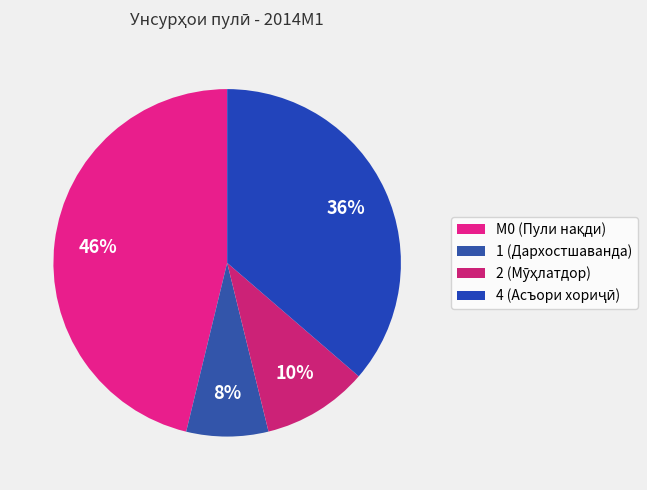

Which category has the biggest portion of the pie?

М0 (Пули нақди)